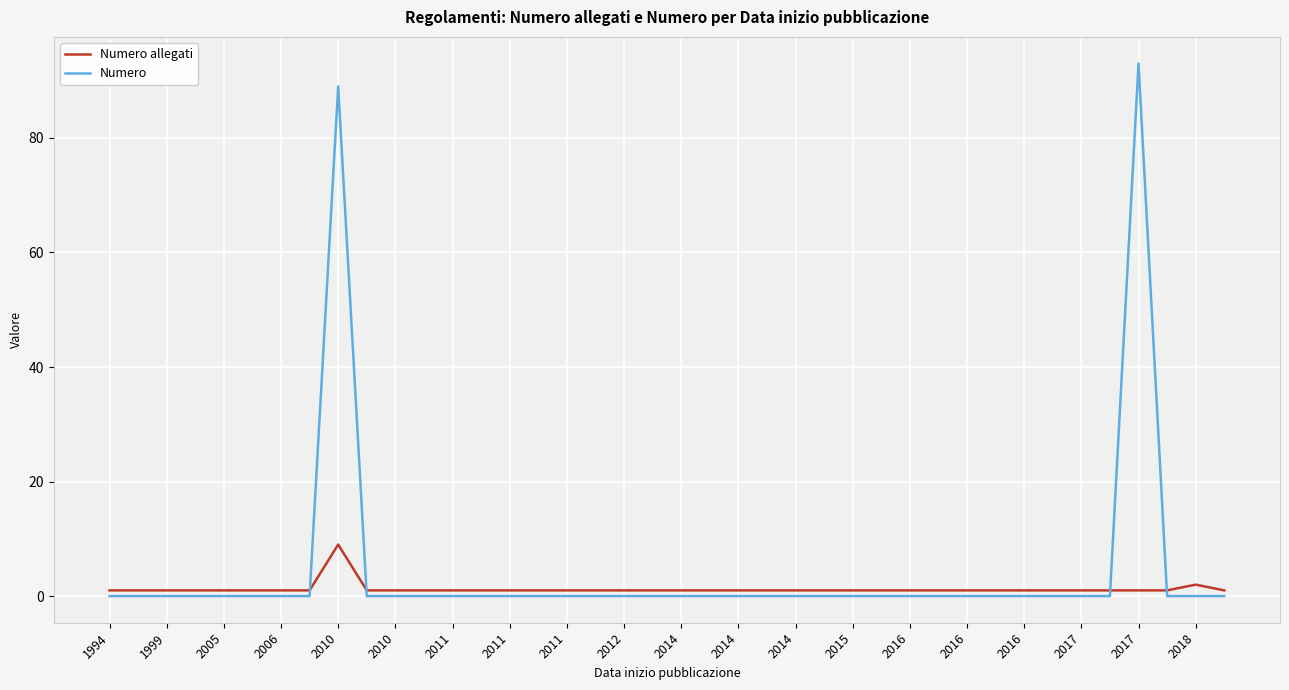

How many intersections are there between Numero and Numero allegati?

4